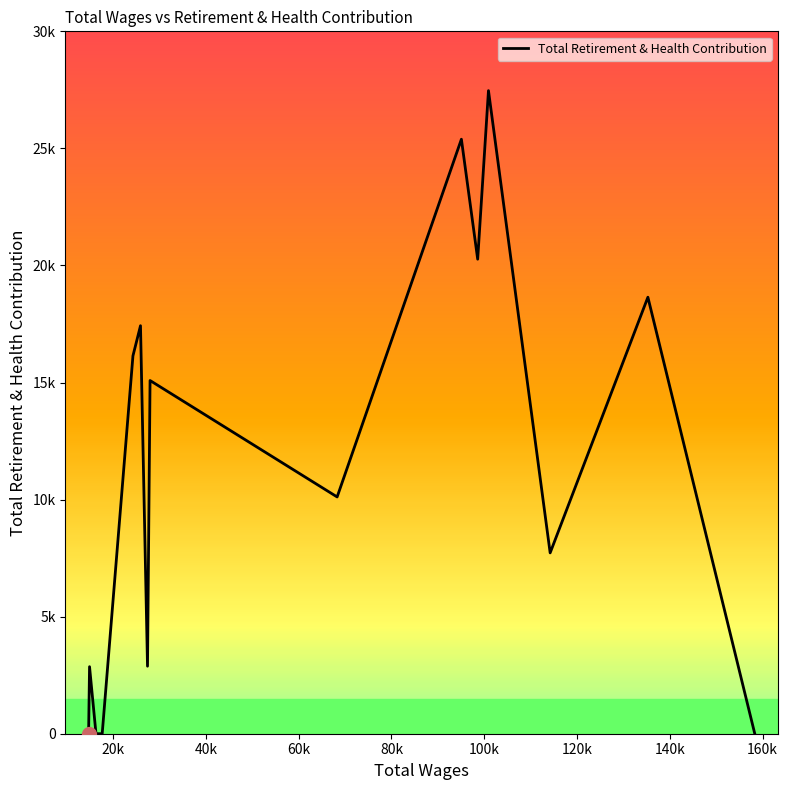

What is the difference between the maximum and minimum values?

27467